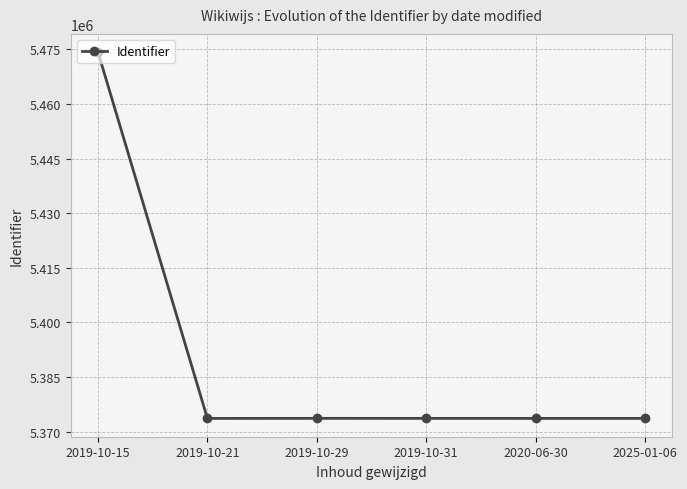

Which has a higher value, 2019-10-21 or 2019-10-15?

2019-10-15